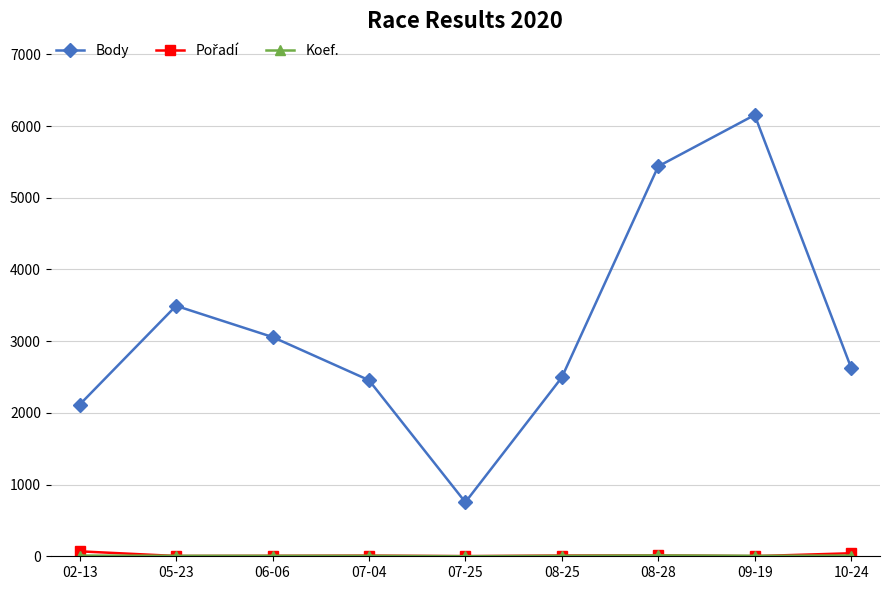

How many interior local peaks does the Body series have?

2